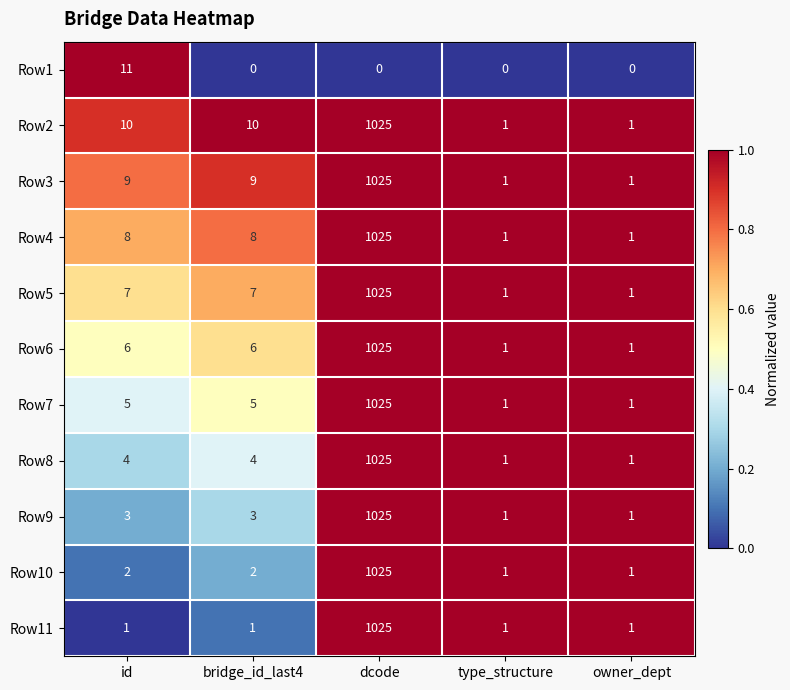

Which category has the highest value across all series?

dcode